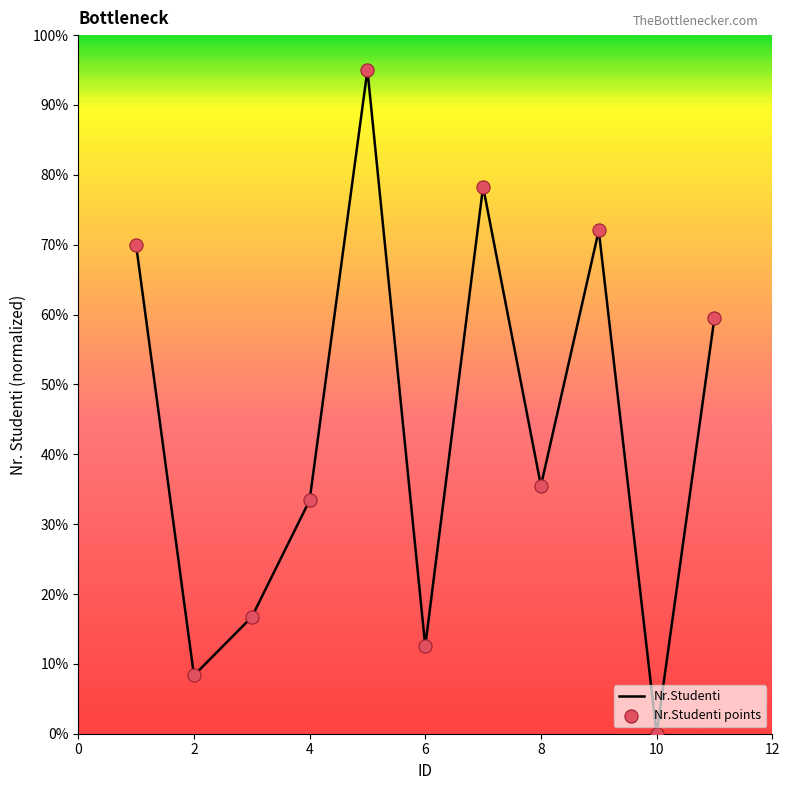

What is the greatest value displayed?

95.0